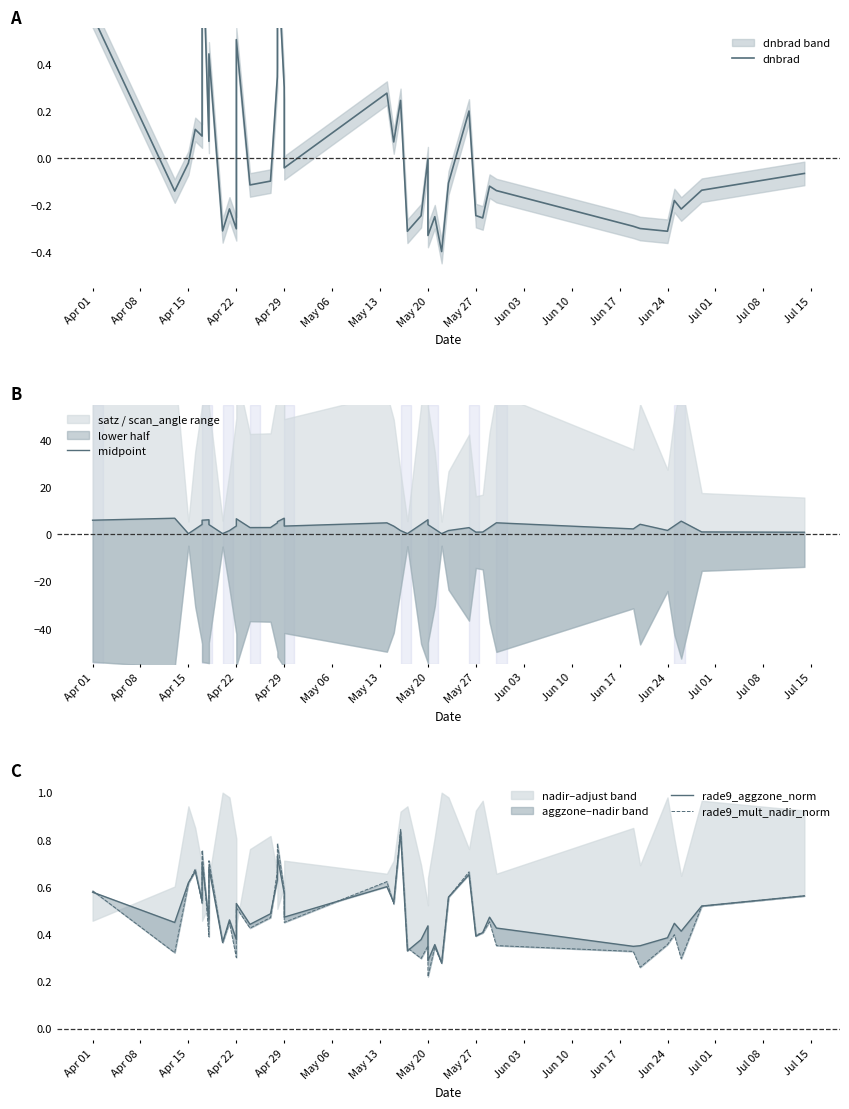

How many data points in midpoint are above 3?

21